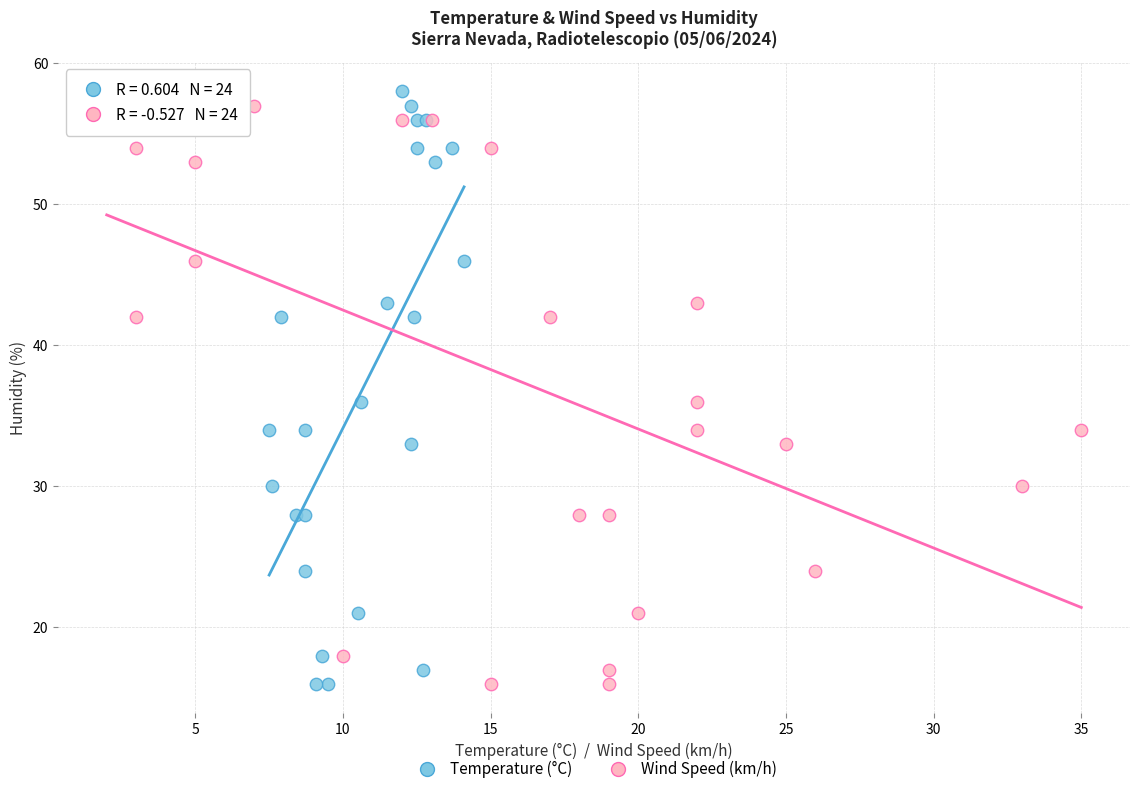

What are all the series names shown in the legend?

Temperature (°C), Wind Speed (km/h)